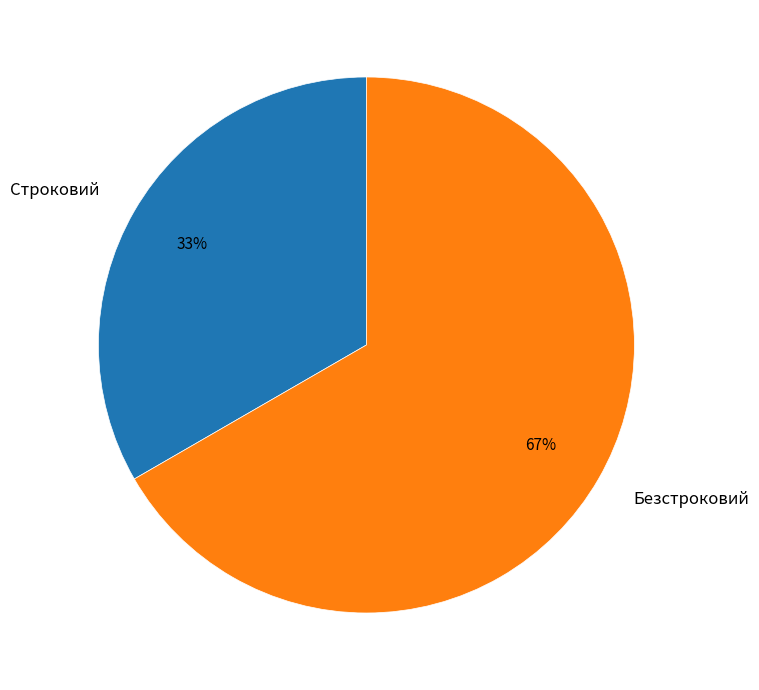

Do Строковий and Безстроковий together represent more than half of the pie?

Yes